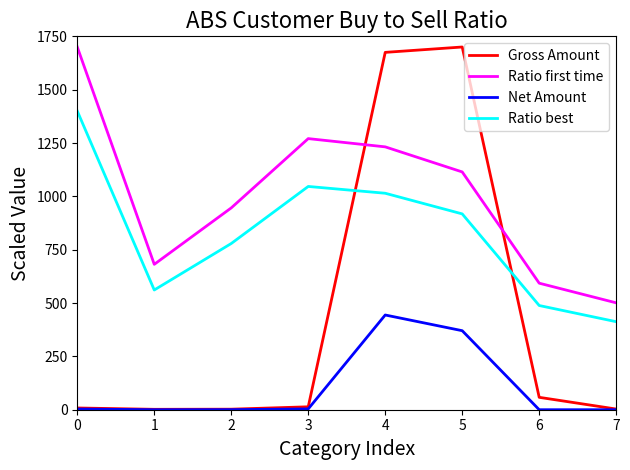

Between 0 and 5, which series saw the biggest shift?

Gross Amount